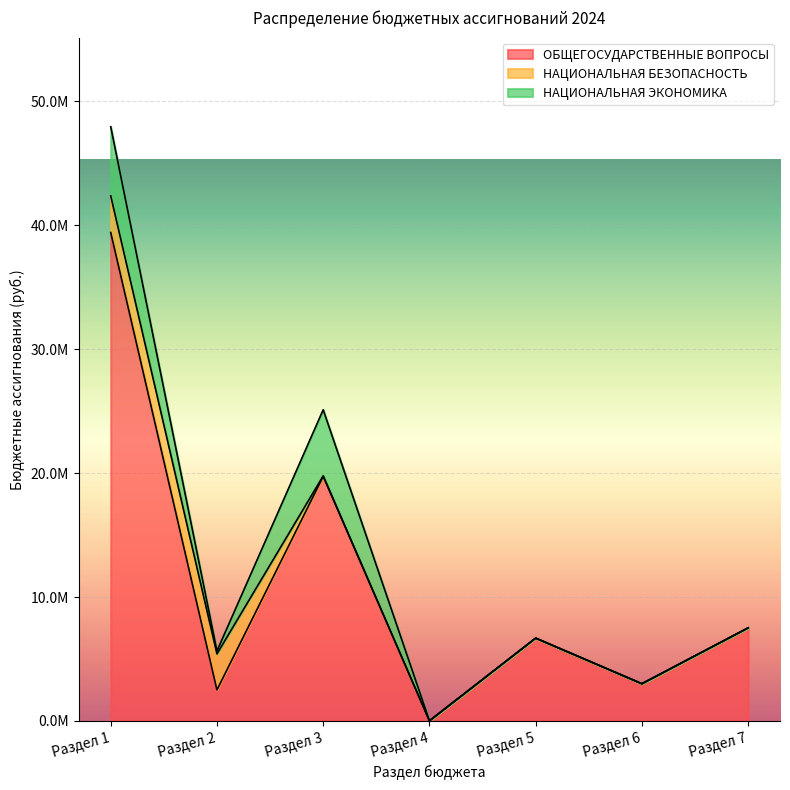

What is the spread (max minus min) of values at Раздел 7?

7508000